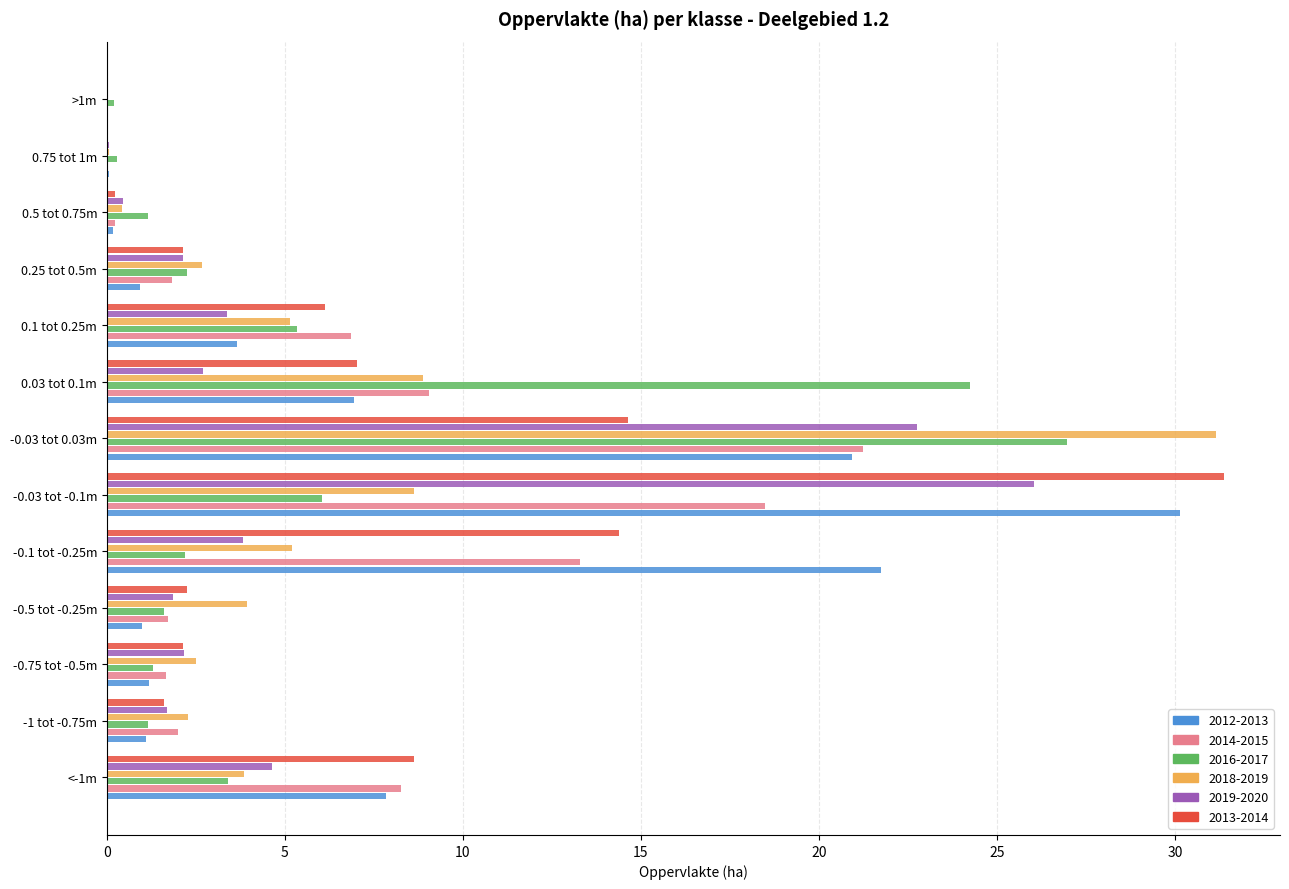

What is the difference between the 2016-2017 values at -0.5 tot -0.25m and -0.03 tot 0.03m?

25.4